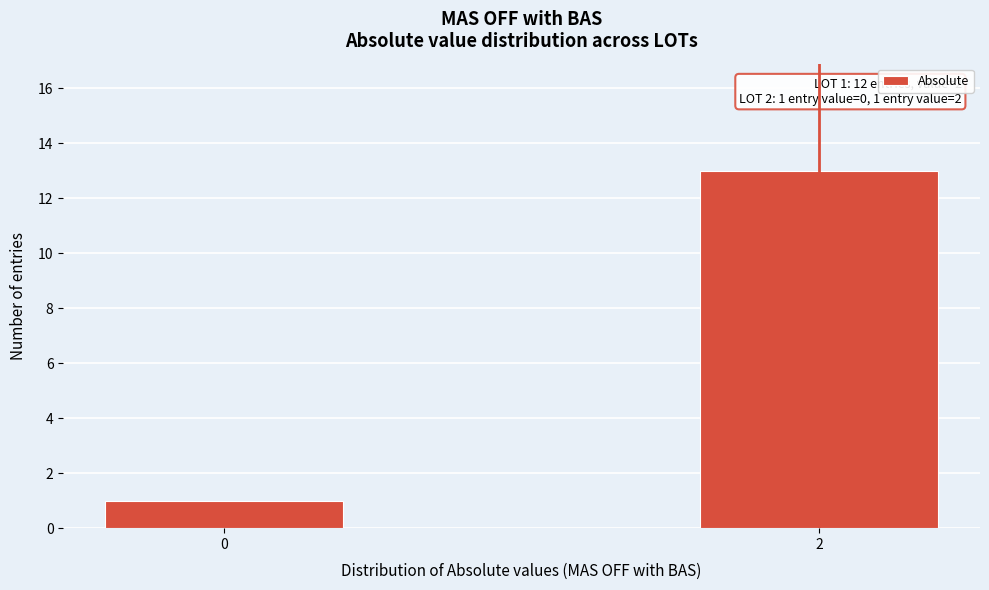

Reading left to right, list all the values displayed in this chart.

0=1	2=13